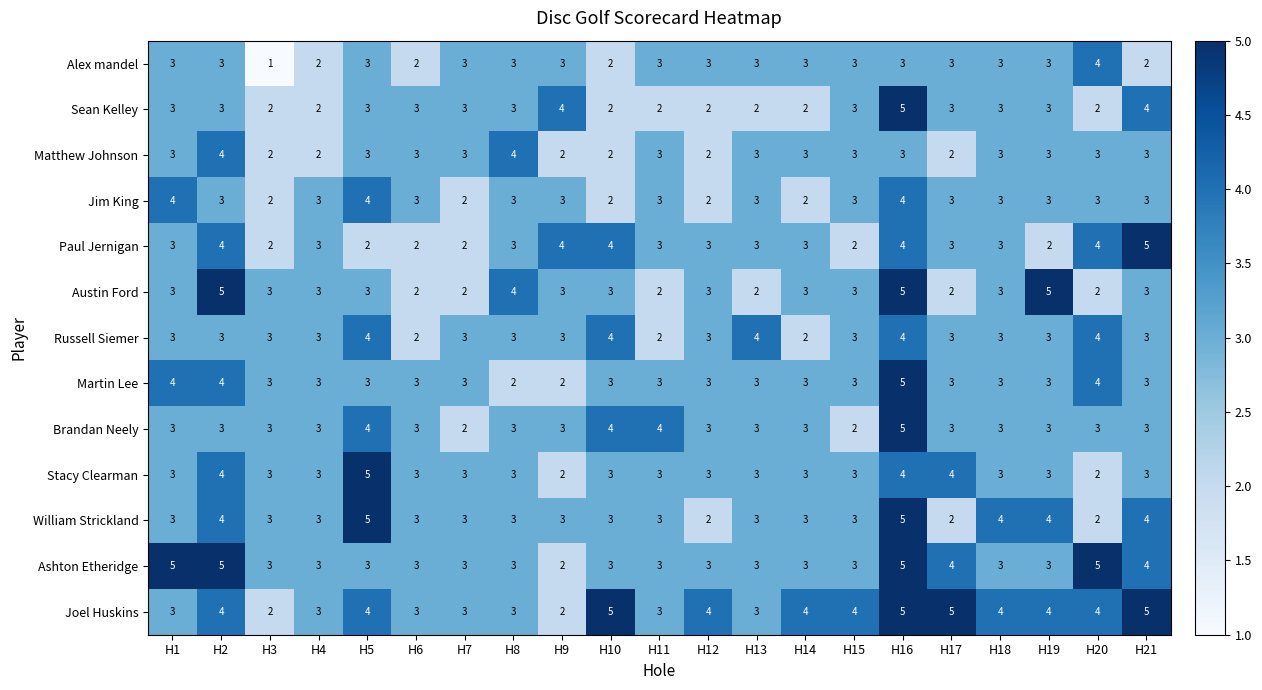

The Russell Siemer series shows 3 at H17. True or false?

True